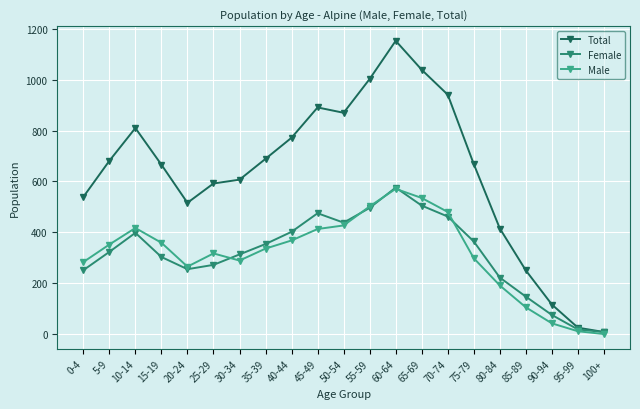

At which category is the sum across all series the highest?

60-64